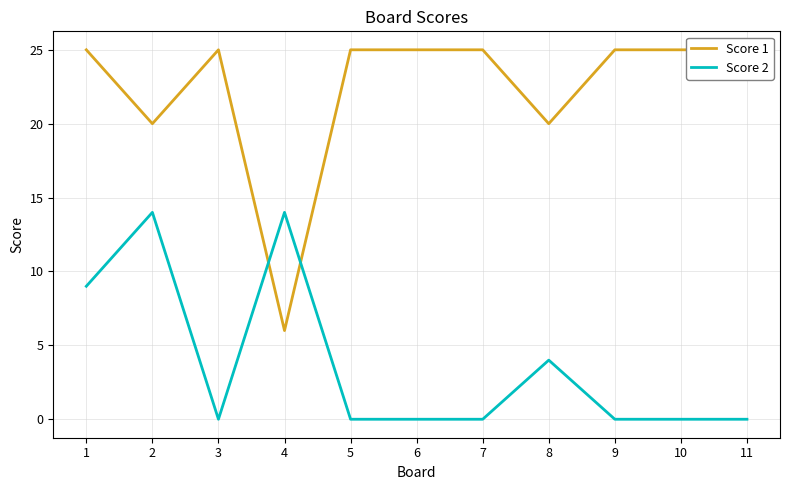

Reading right to left, transcribe all the data shown in this chart.

Score 1: 25	25	25	20	25	25	25	6	25	20	25
Score 2: 0	0	0	4	0	0	0	14	0	14	9